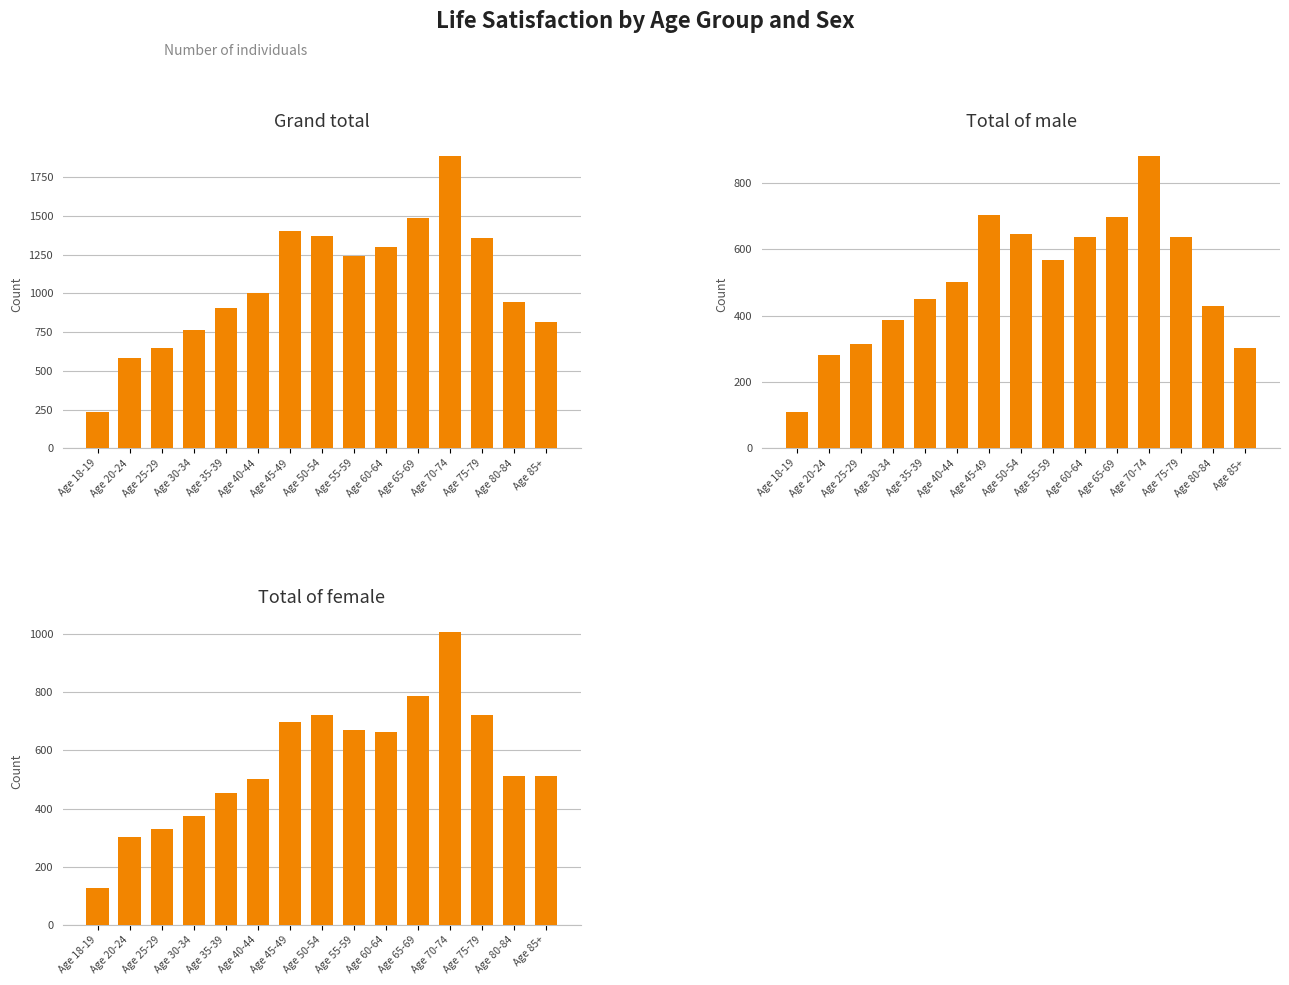

Count the number of data series in this chart.

3